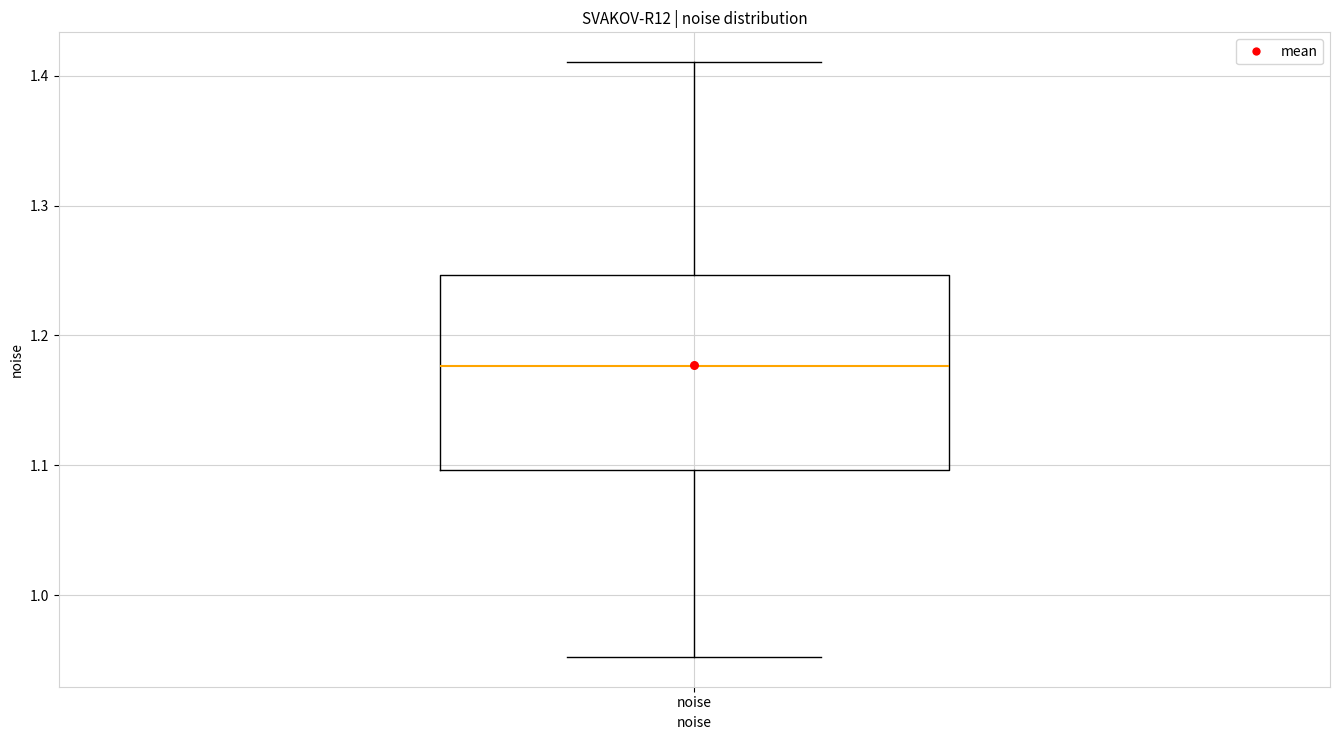

Read this box plot against the y-axis: the position of the median line, the range covered by the box, and the ends of both whiskers. The values are not printed on the chart, so give them approximately, as read against the axis.

median 1.18, box 1.10 to 1.25, whiskers 0.95 to 1.41